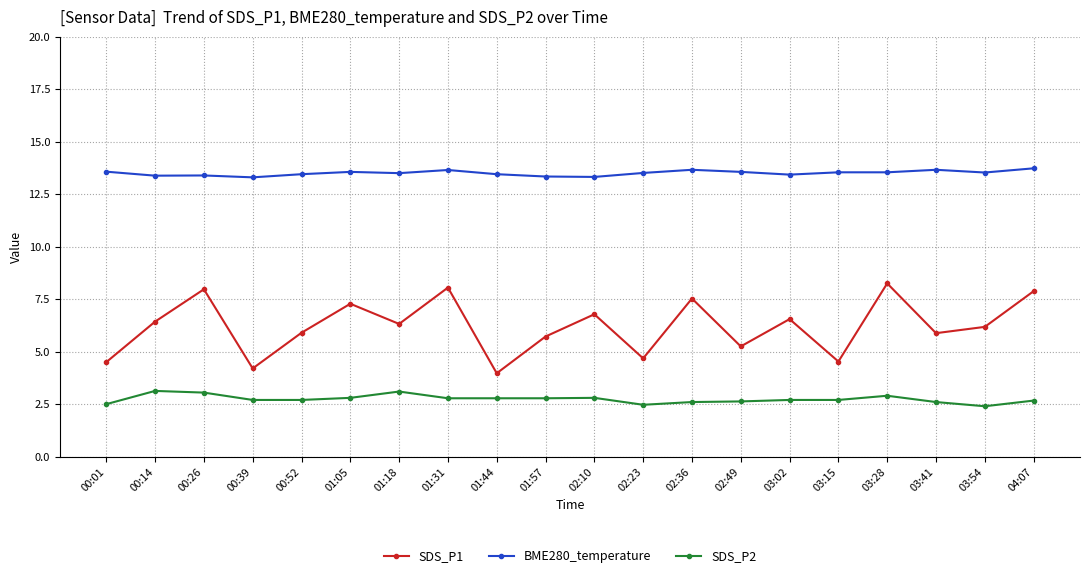

Count the BME280_temperature values in the range 13 to 14.

20